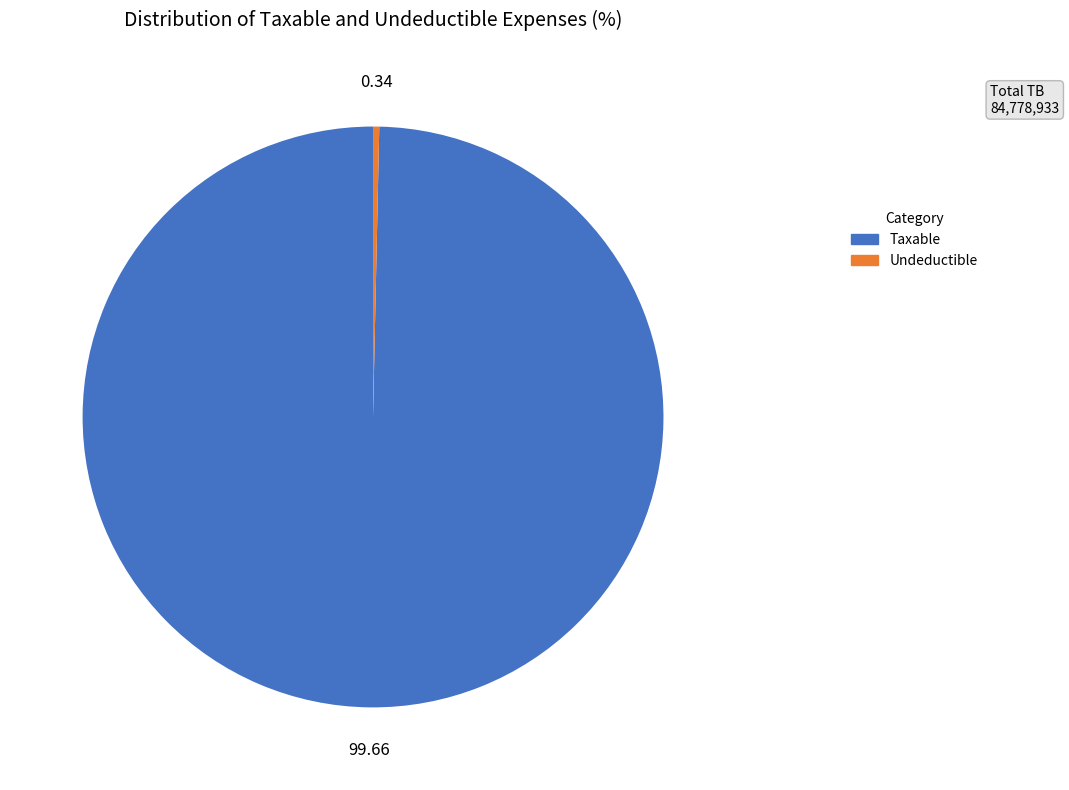

How many slices are in this pie chart?

2